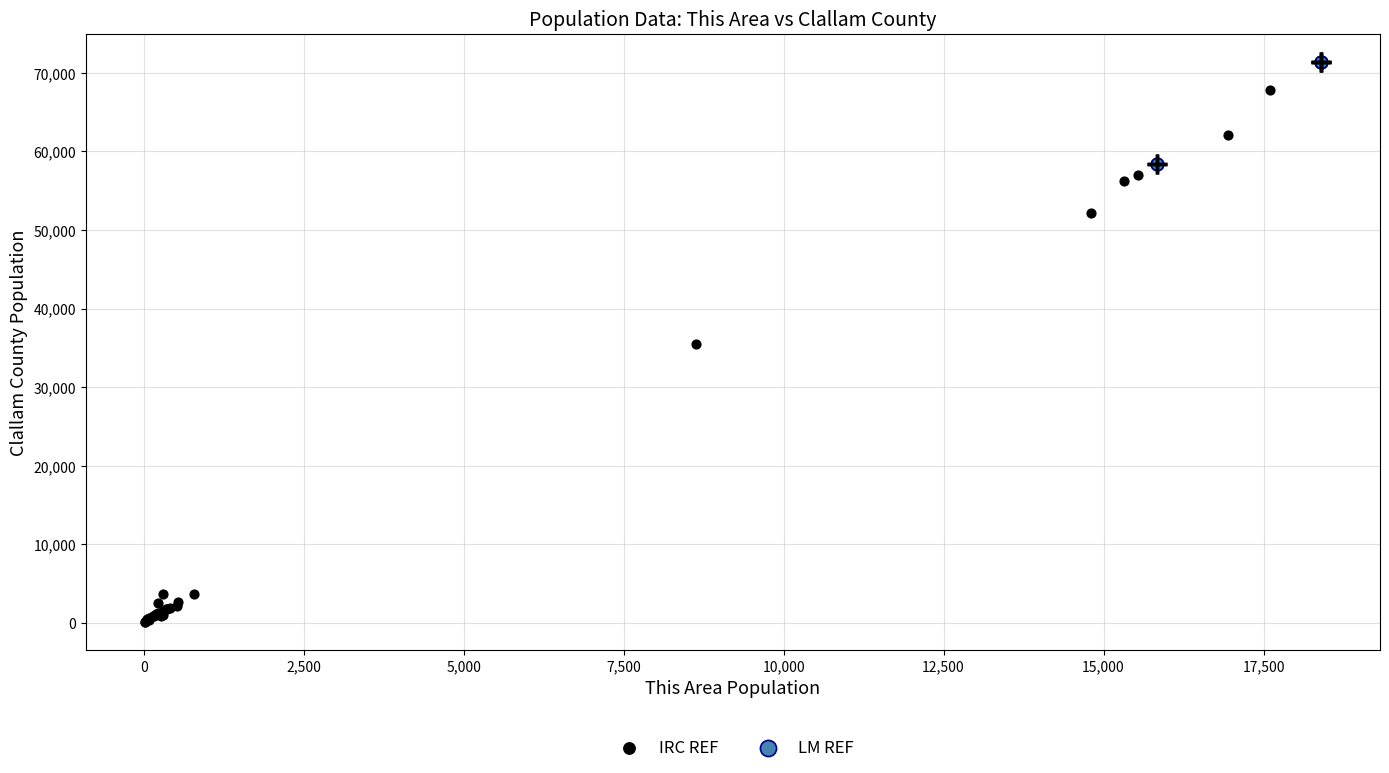

What are all the series names shown in the legend?

IRC REF, LM REF